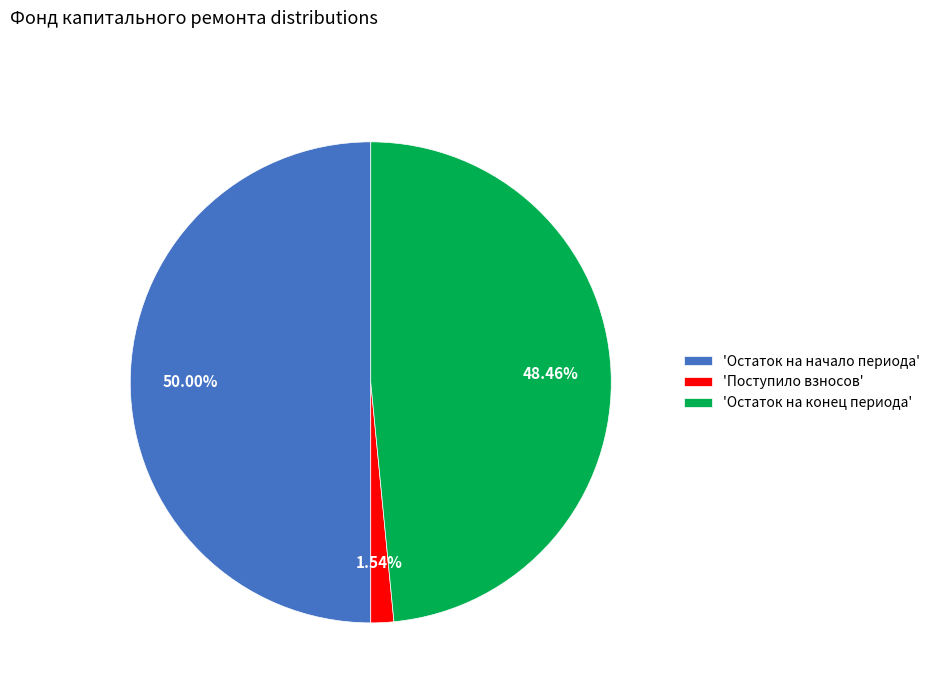

Does 'Остаток на конец периода' represent more than half of the total?

No